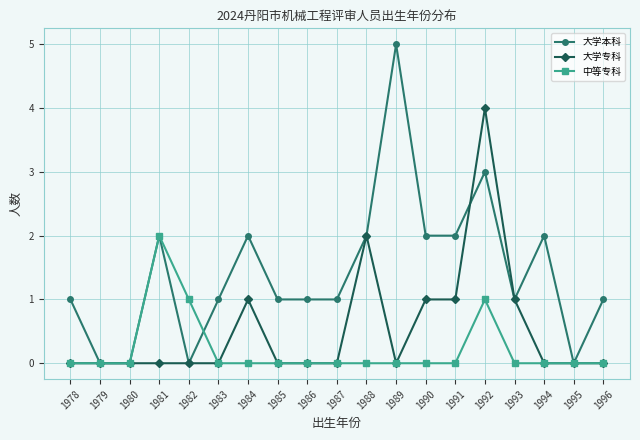

Read the 中等专科 value at 1982.

1